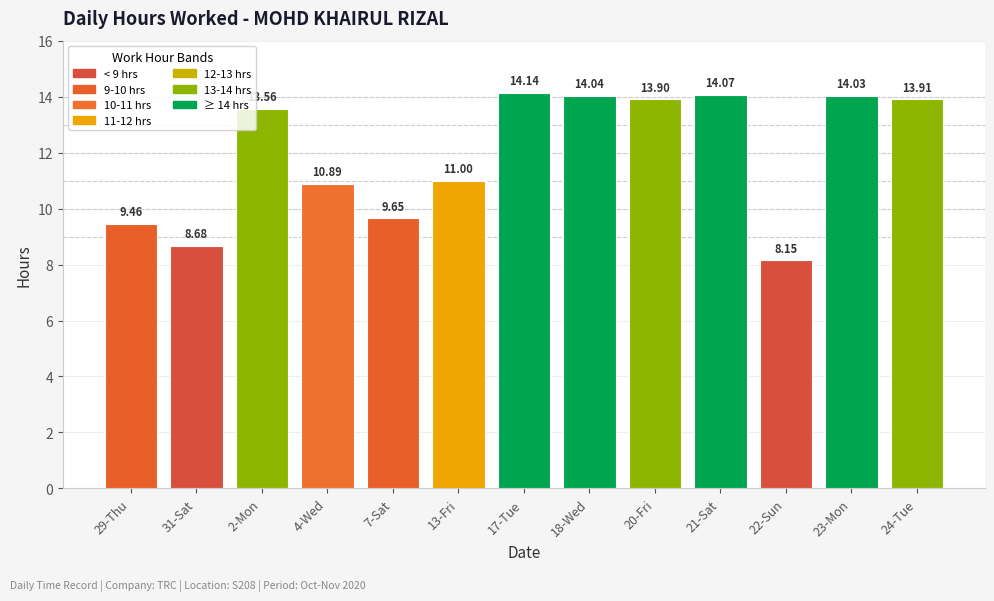

What is the difference between the values at 22-Sun and 7-Sat?

1.5